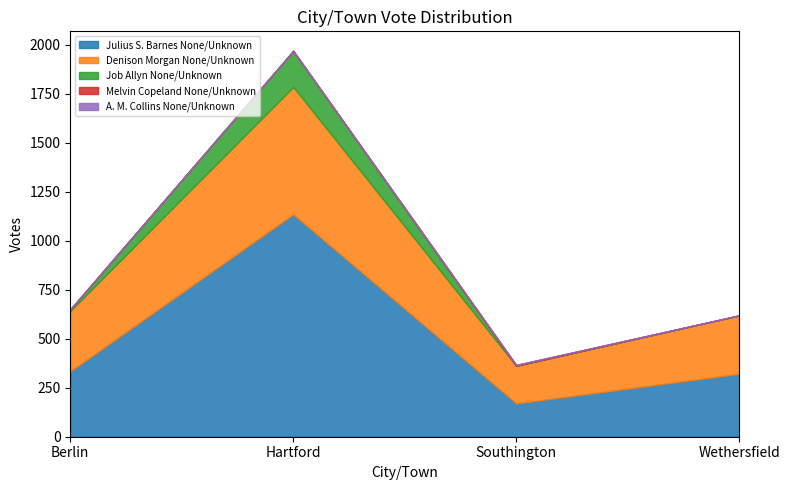

Reading left to right, list all the values displayed in this chart.

Julius S. Barnes None/Unknown: Berlin=334	Hartford=1135	Southington=170	Wethersfield=321
Denison Morgan None/Unknown: Berlin=308	Hartford=650	Southington=192	Wethersfield=298
Job Allyn None/Unknown: Berlin=8	Hartford=183	Southington=0	Wethersfield=0
Melvin Copeland None/Unknown: Berlin=0	Hartford=1	Southington=4	Wethersfield=0
A. M. Collins None/Unknown: Berlin=0	Hartford=1	Southington=0	Wethersfield=0